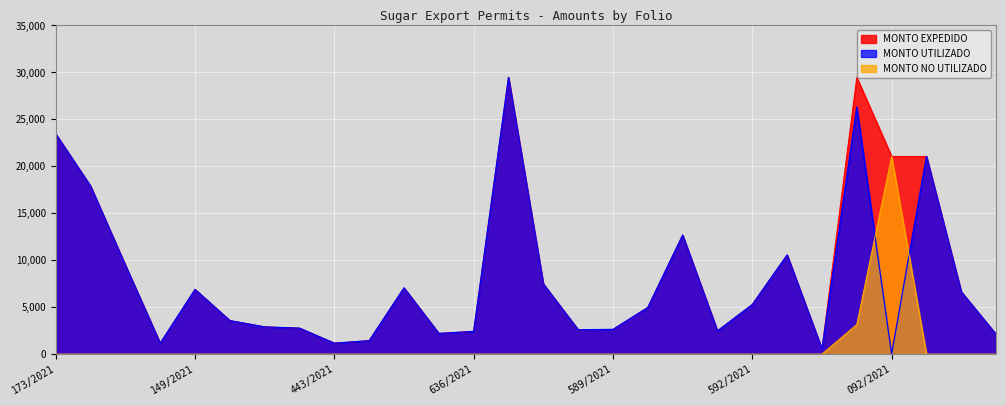

Where is the first local maximum for MONTO UTILIZADO?

149/2021